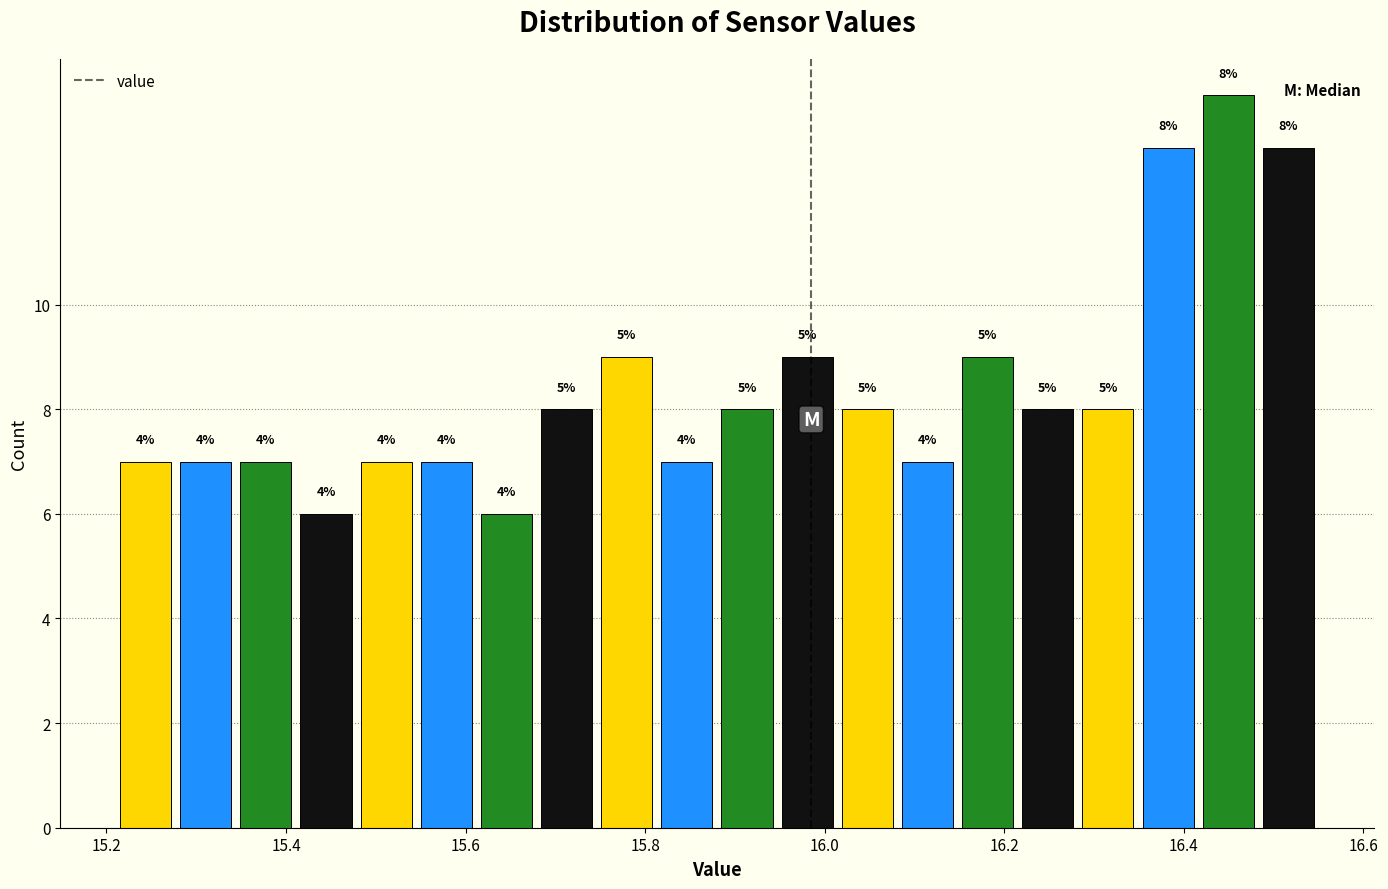

Read against the x-axis, roughly where is the centre of the tallest bar?

16.44